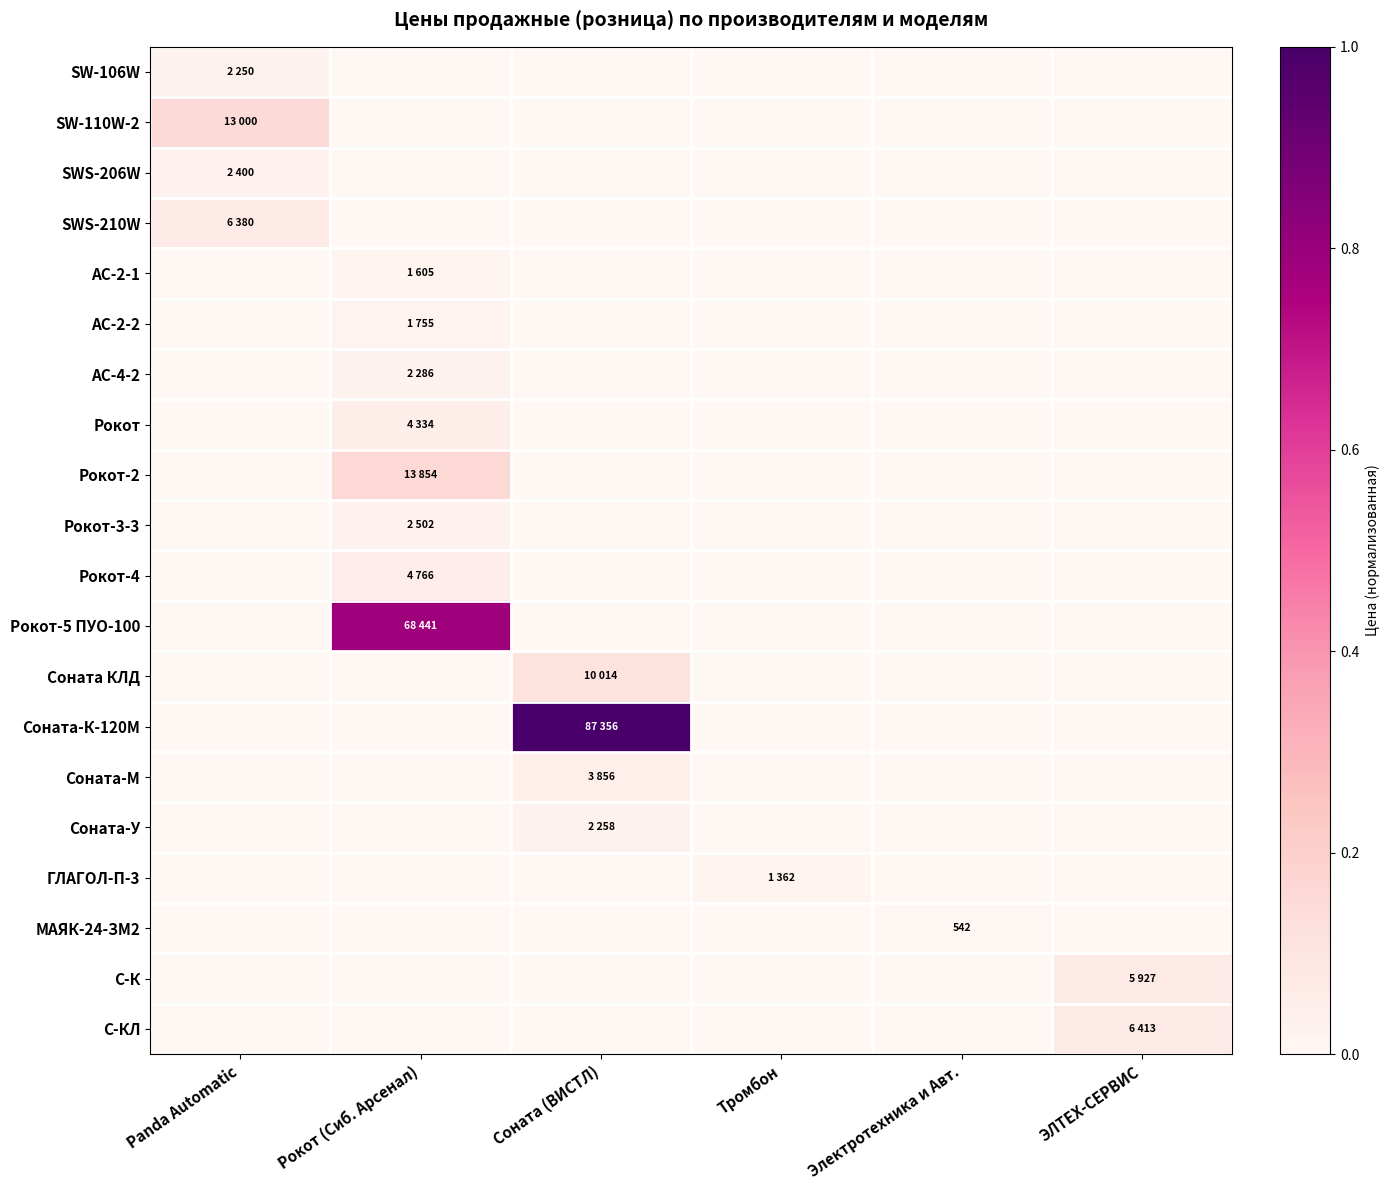

The value of ГЛАГОЛ-П-3 at Электротехника и Авт. is 0.0. True or false?

True